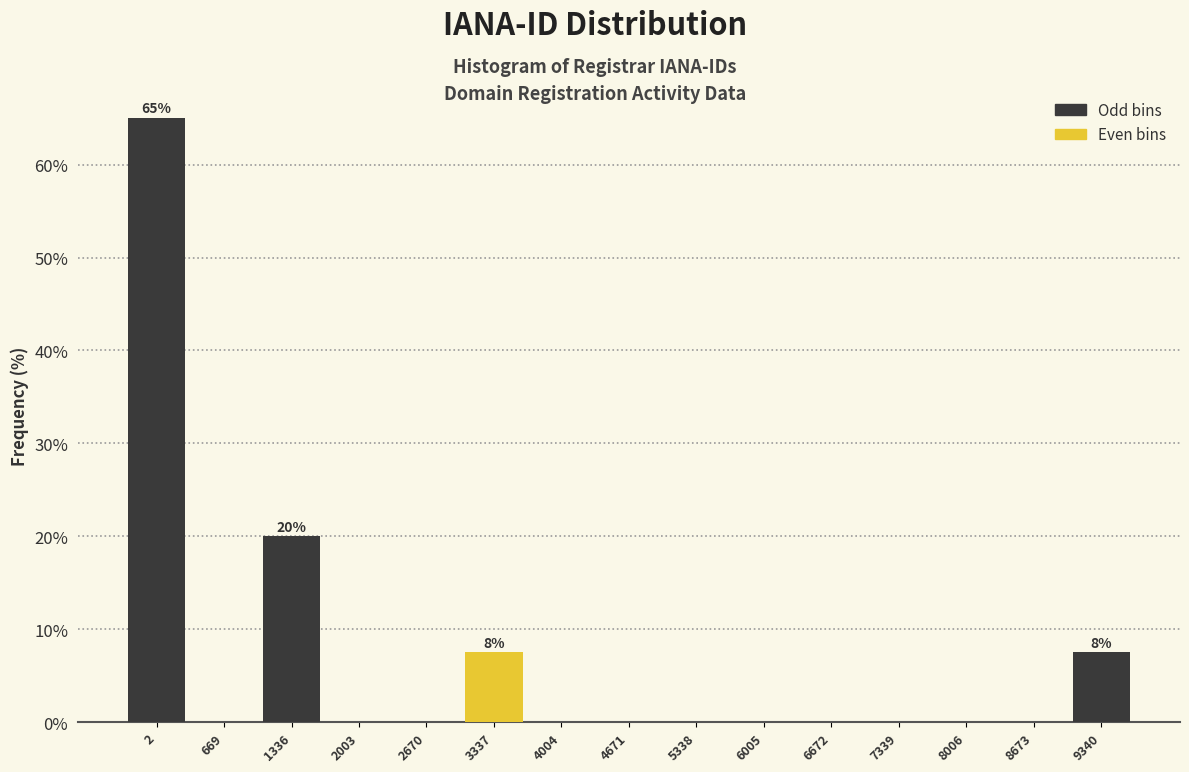

Reading left to right, extract all data points from this chart.

2=65.0	669=0.0	1336=20.0	2003=0.0	2670=0.0	3337=7.5	4004=0.0	4671=0.0	5338=0.0	6005=0.0	6672=0.0	7339=0.0	8006=0.0	8673=0.0	9340=7.5